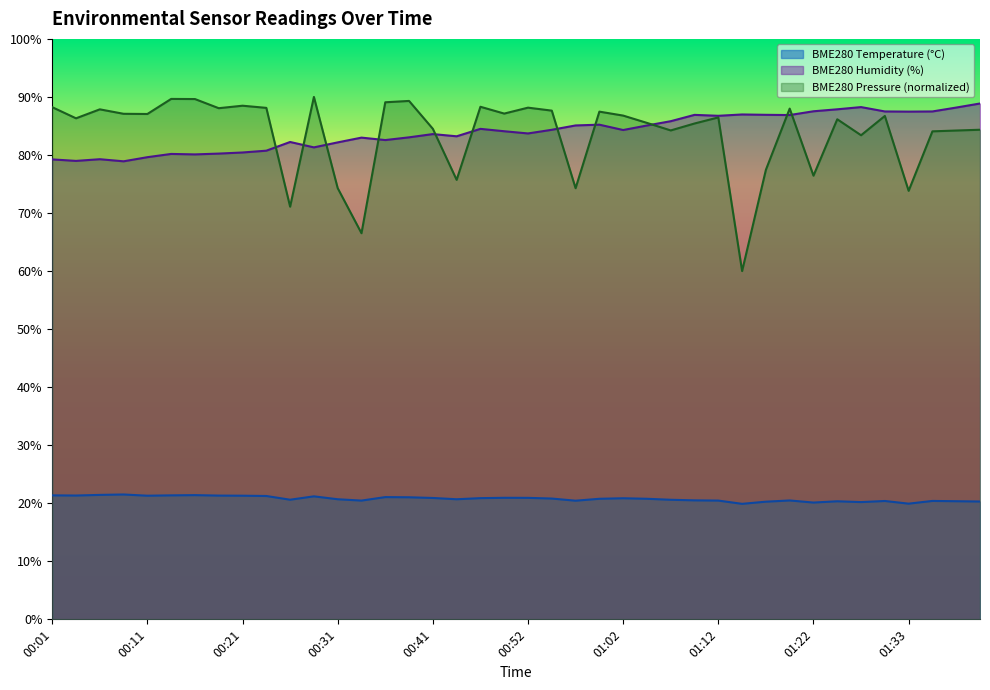

At which label is BME280_pressure_kPa closest to 75?

00:31